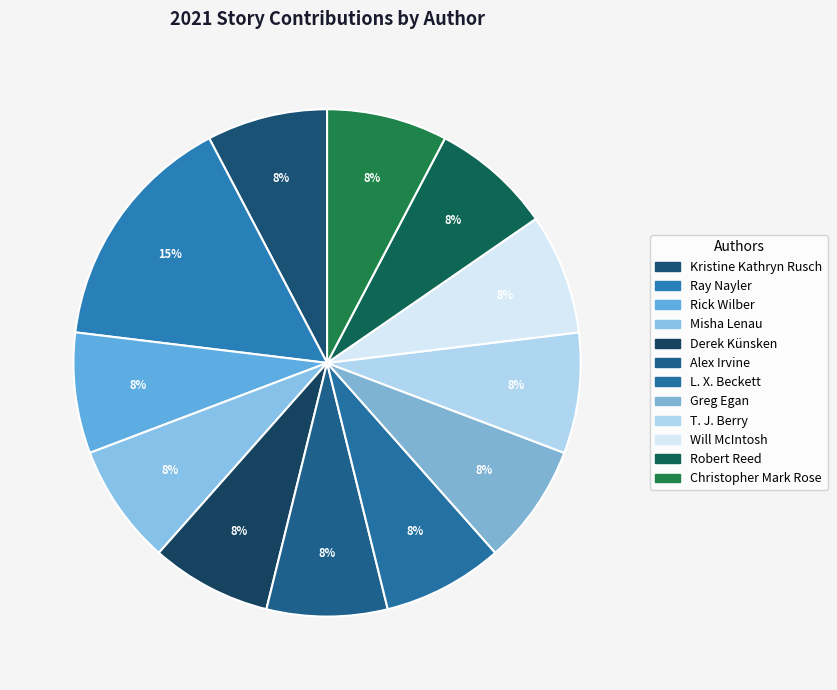

Count the number of slices in the pie.

12